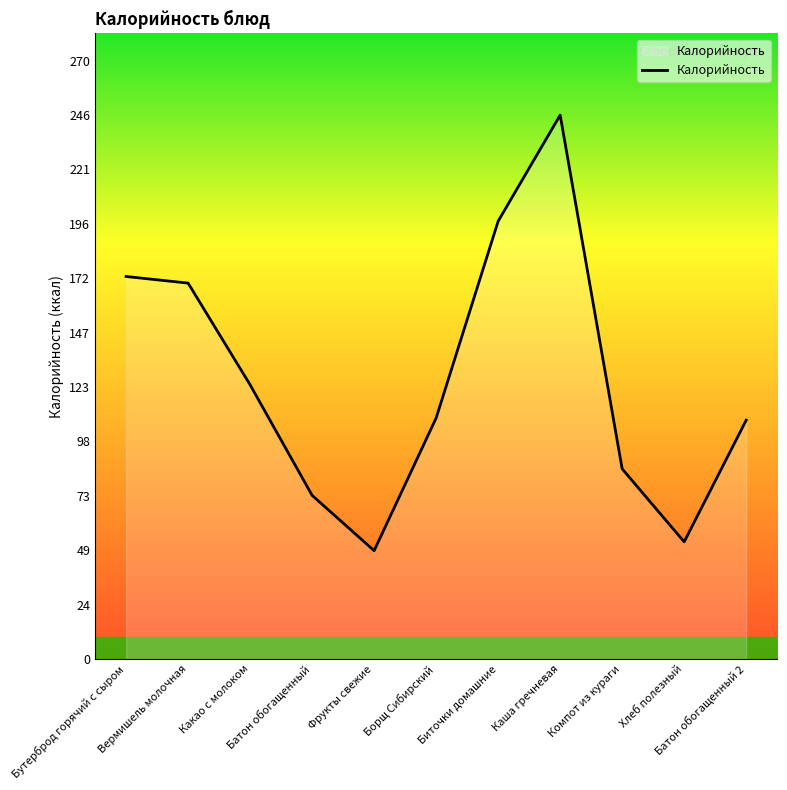

What is the minimum value shown in the chart?

49